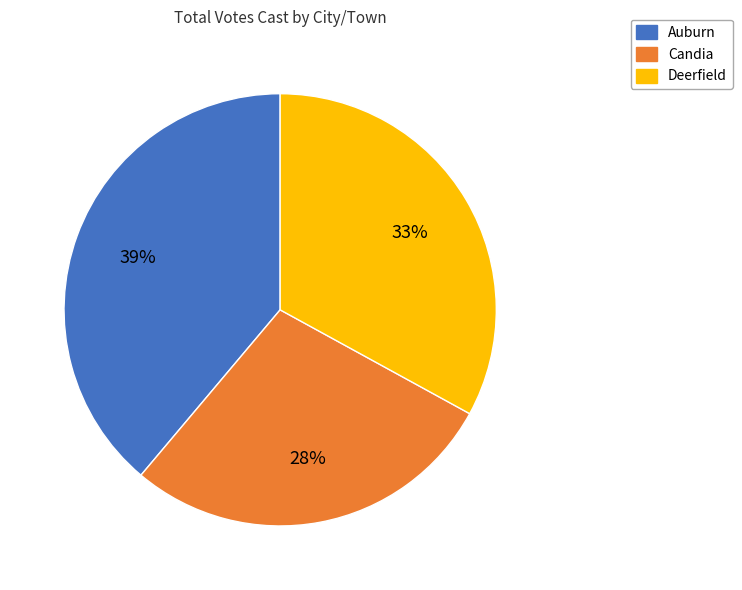

Combined, do Auburn and Deerfield account for over 50%?

Yes